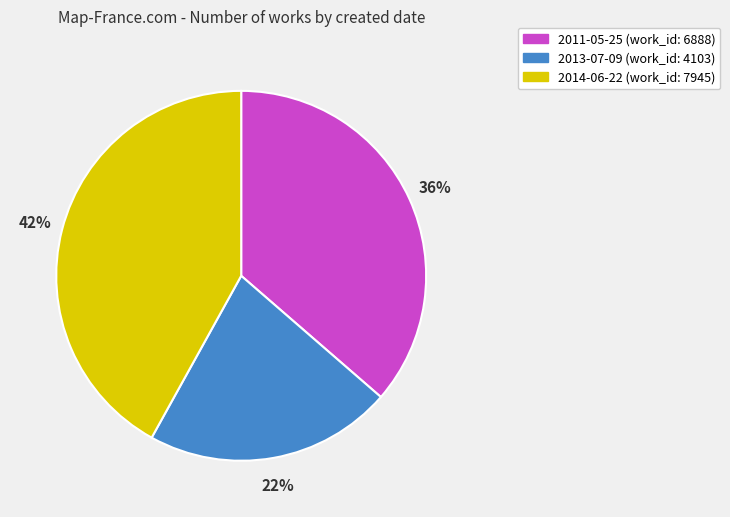

How many slices are in this pie chart?

3